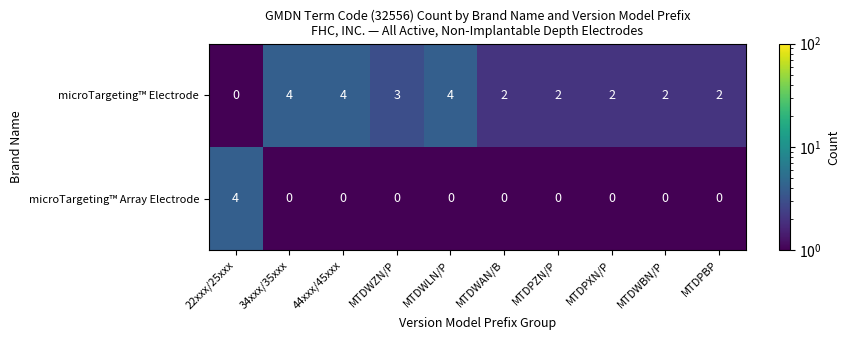

Count the number of categories in the chart.

10